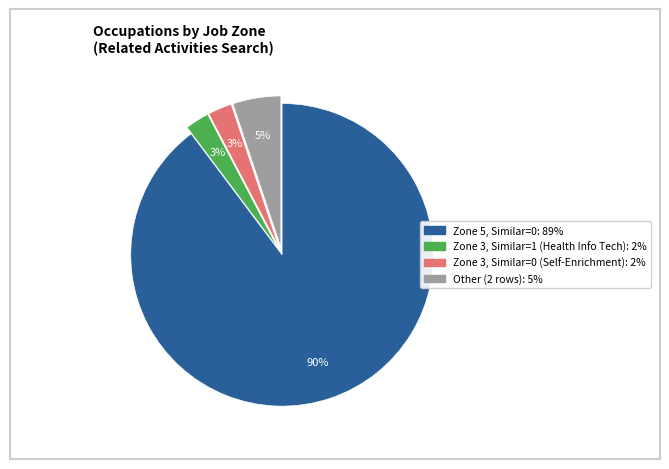

To the nearest percent, what is the average slice percentage?

25%